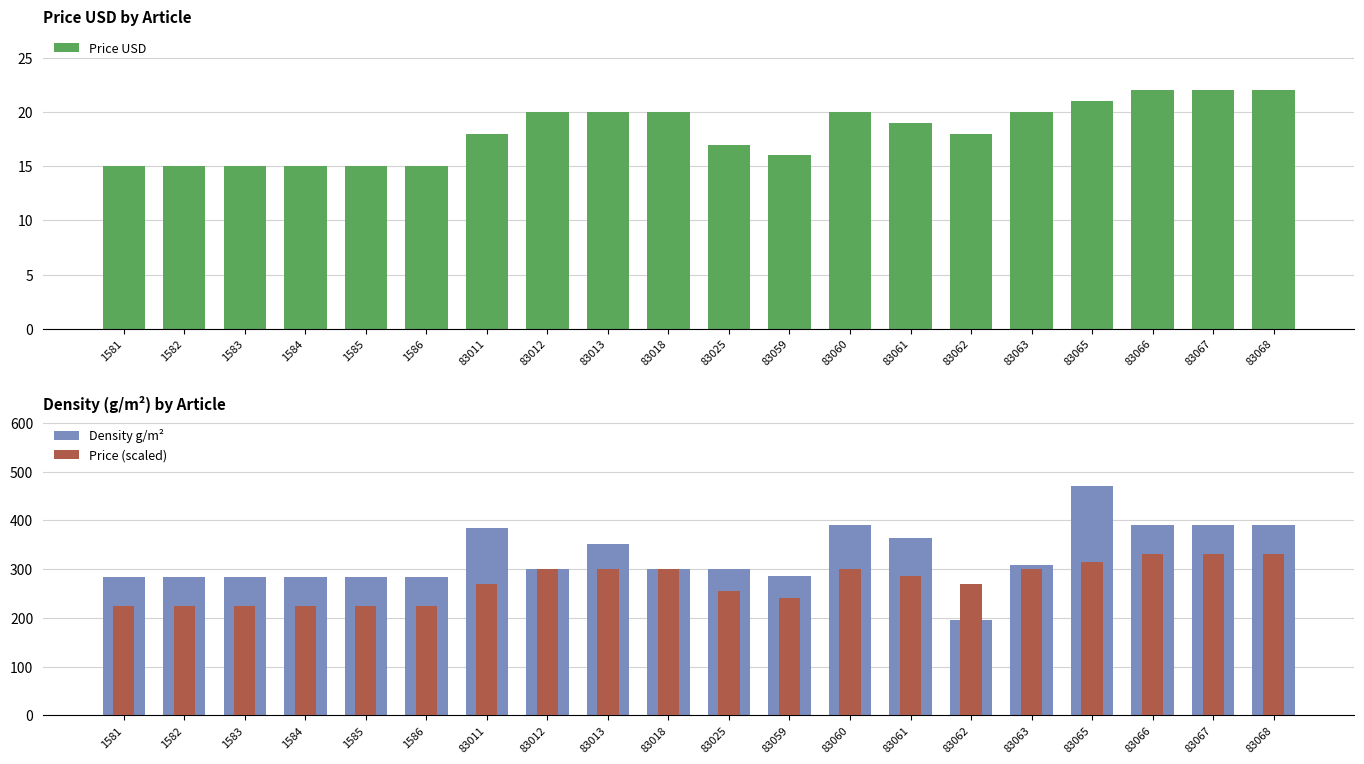

The Price USD series shows 18 at 83011. True or false?

True